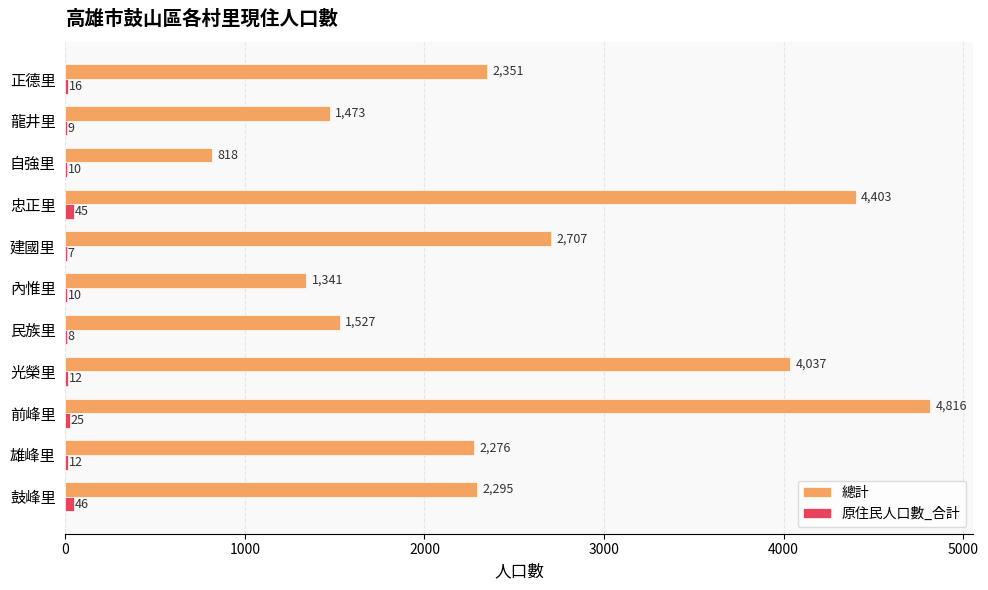

Which series changed the most between 光榮里 and 自強里?

總計